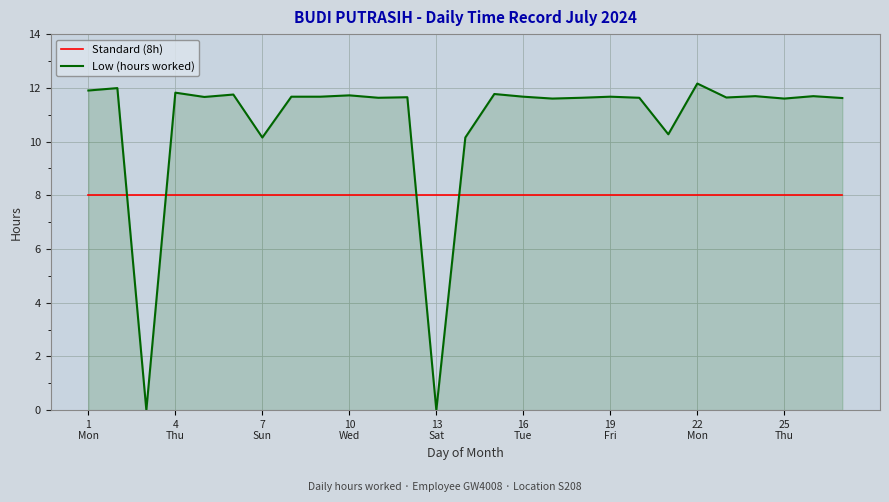

Which series has the largest range (max minus min)?

Low (hours worked)